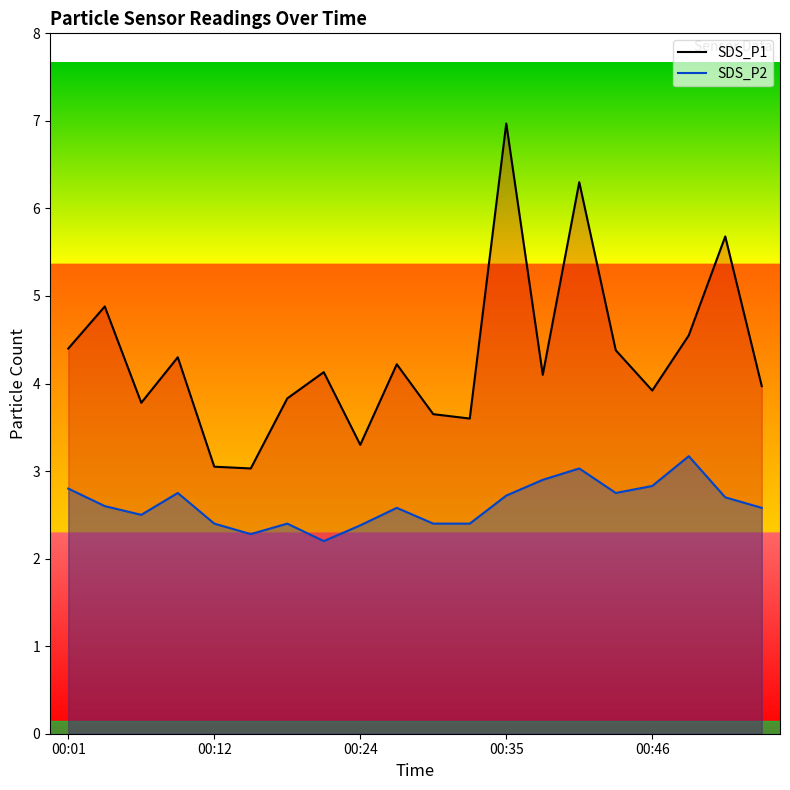

True or false: SDS_P1 and SDS_P2 cross at least once.

False